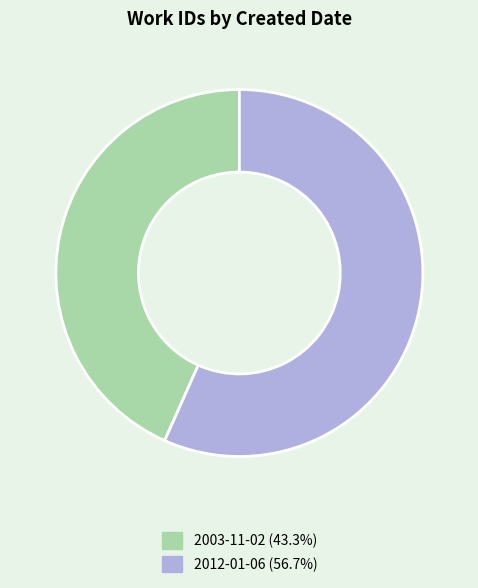

Is the sum of 2012-01-06 and 2003-11-02 greater than half?

Yes